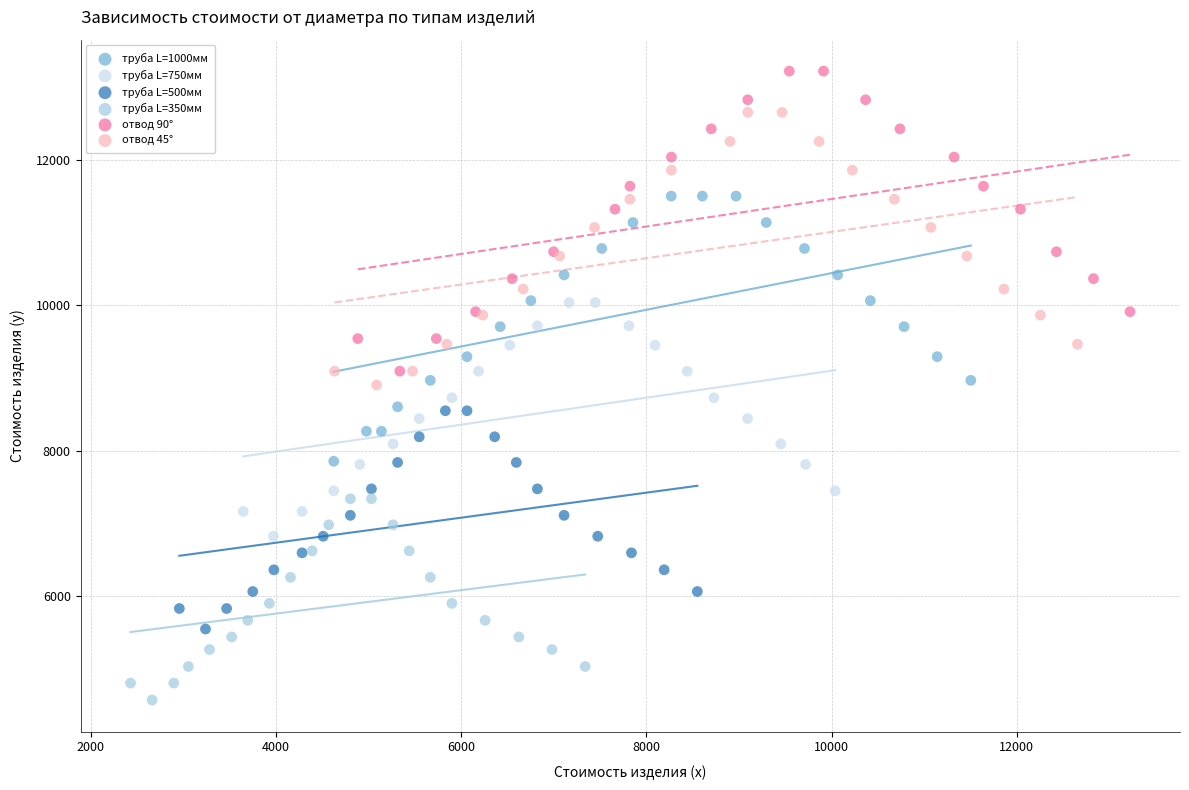

Which series reaches the maximum Y coordinate?

отвод 90°